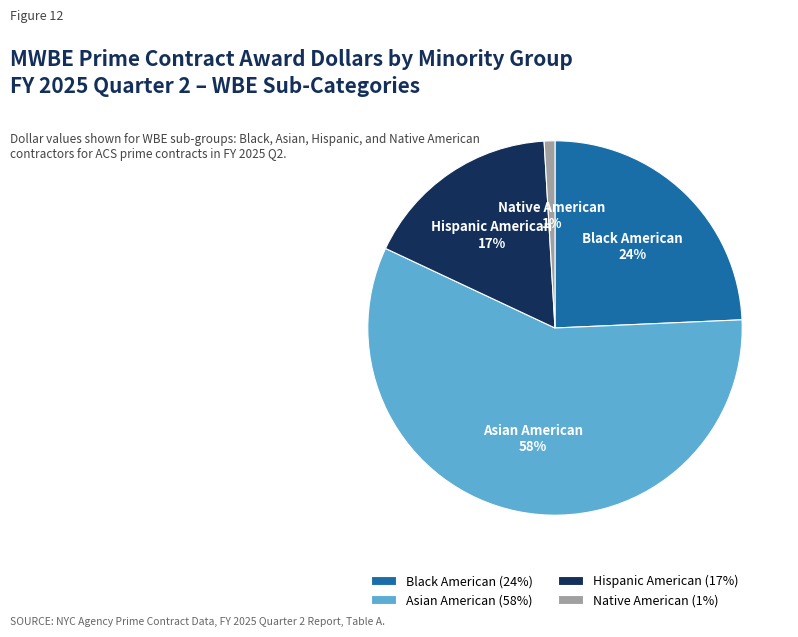

Count the number of slices in the pie.

4